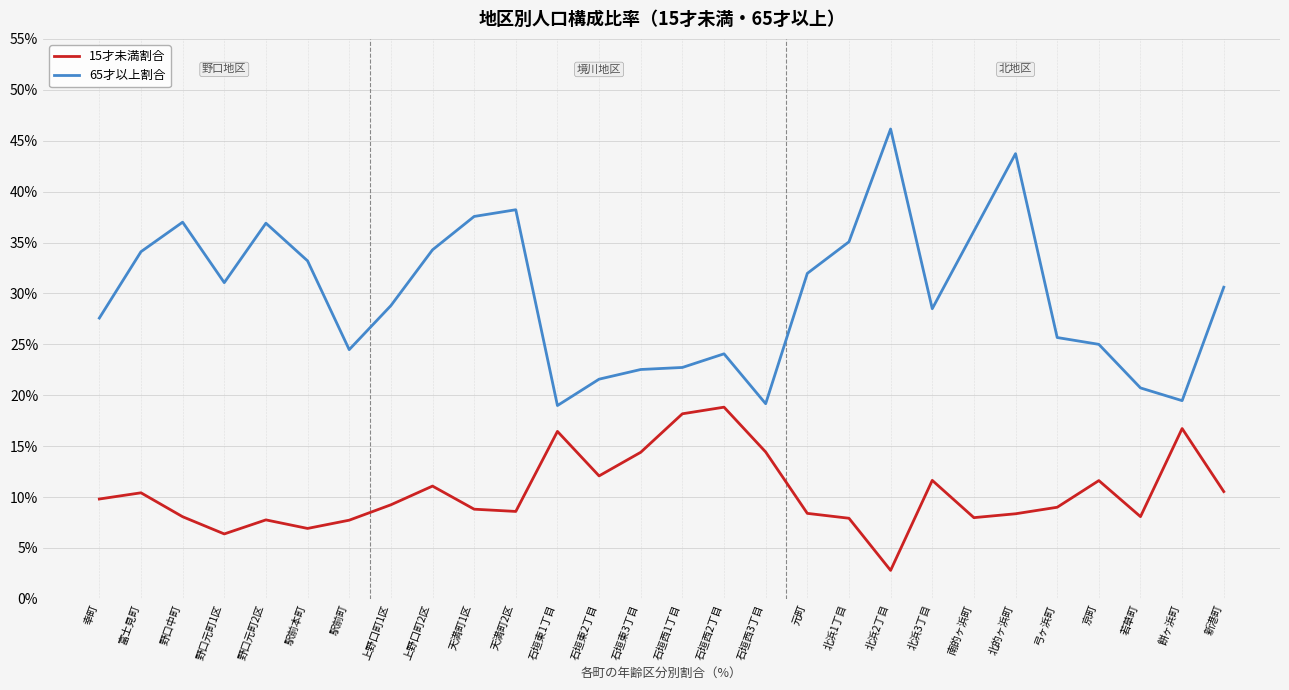

What is the smallest value displayed?

2.8